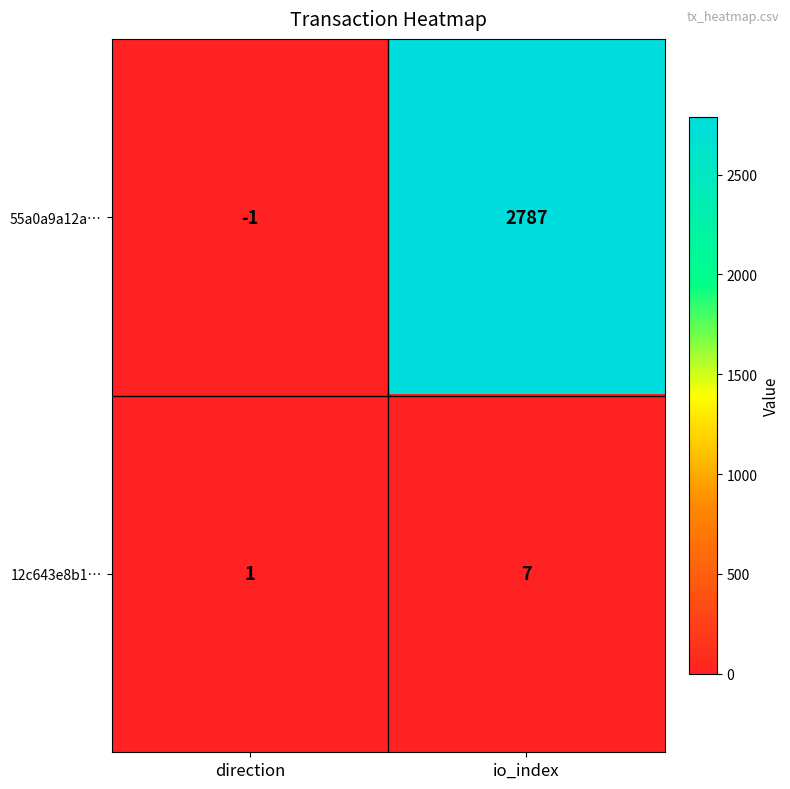

Which series has the largest total across all categories?

55a0a9a12a…